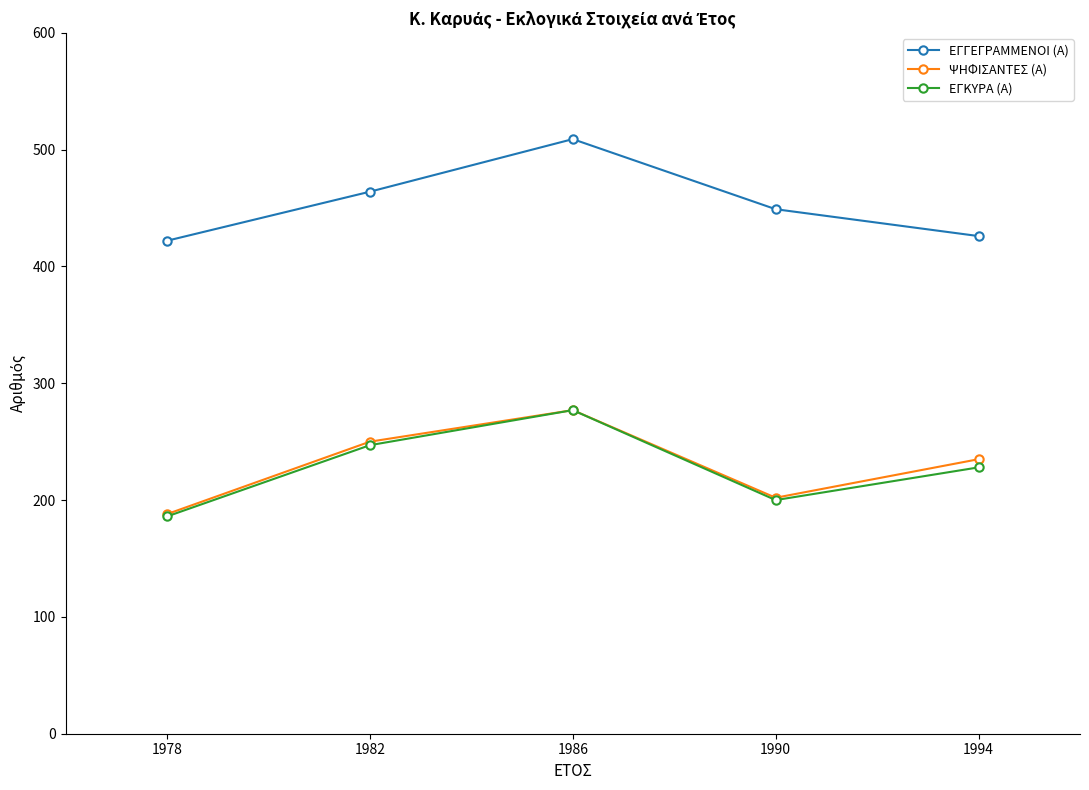

Is this an area chart (filled region under the line)?

No